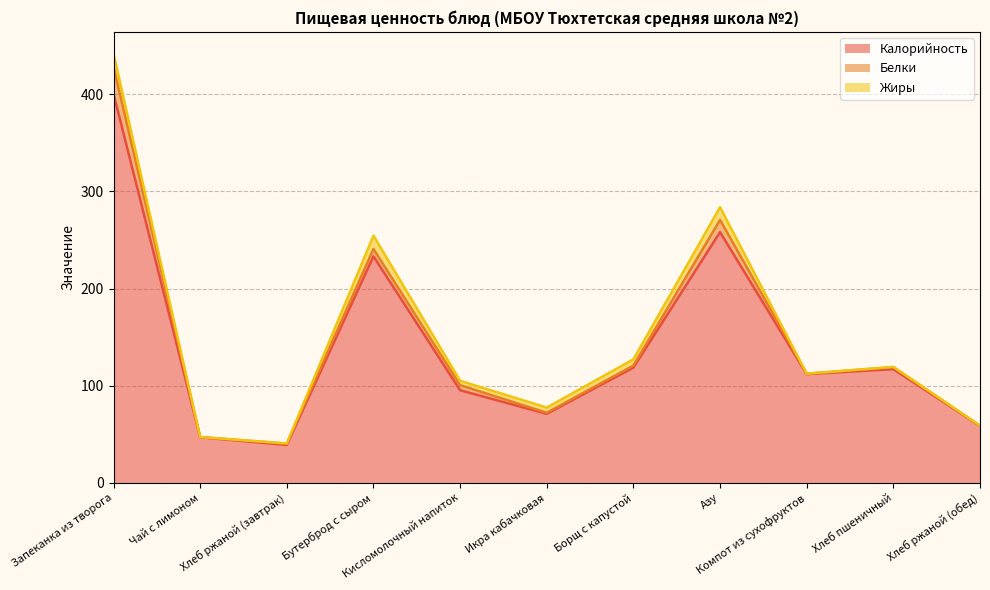

List the series in order of their peak value, lowest first.

Жиры, Белки, Калорийность